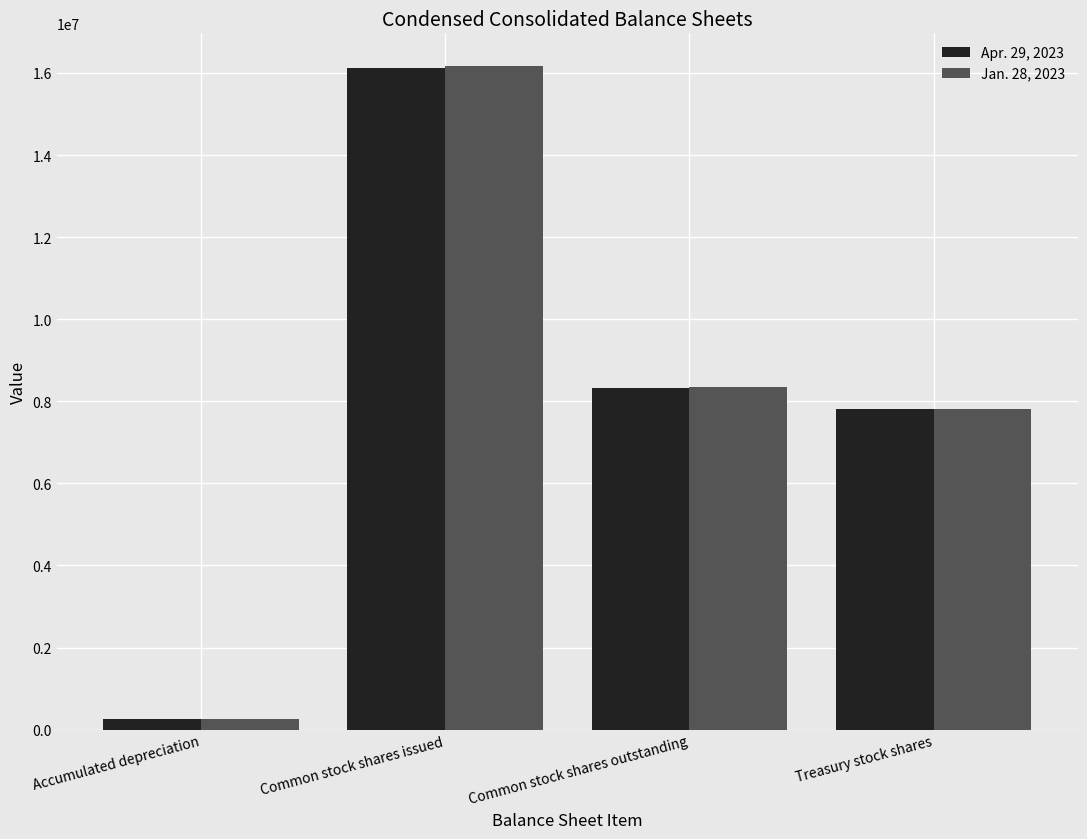

What is the difference between the maximum and second lowest values in the Jan. 28, 2023 series?

8354481